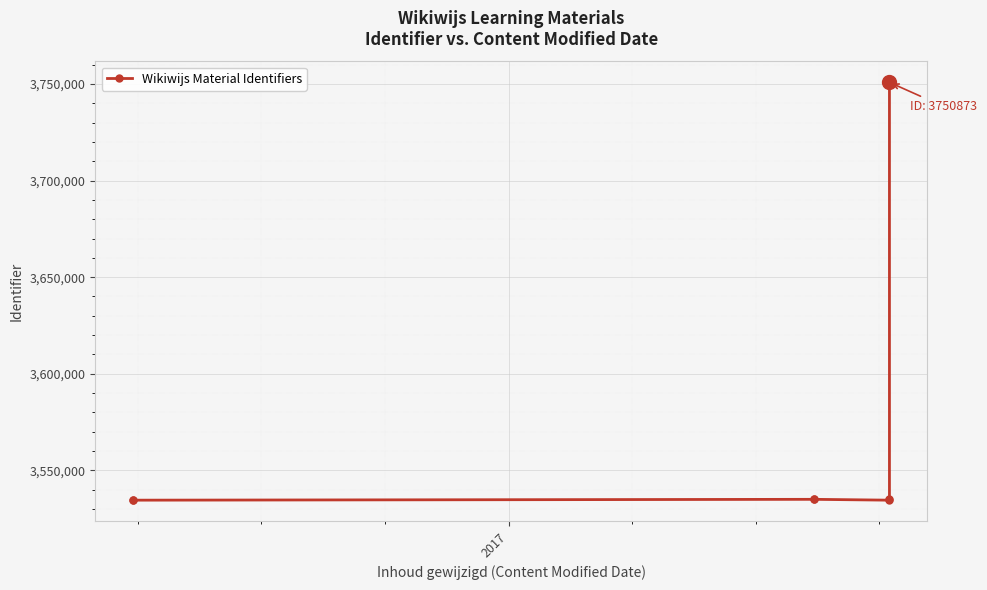

How many interior local valleys (lower than both neighbors) does the data have?

1